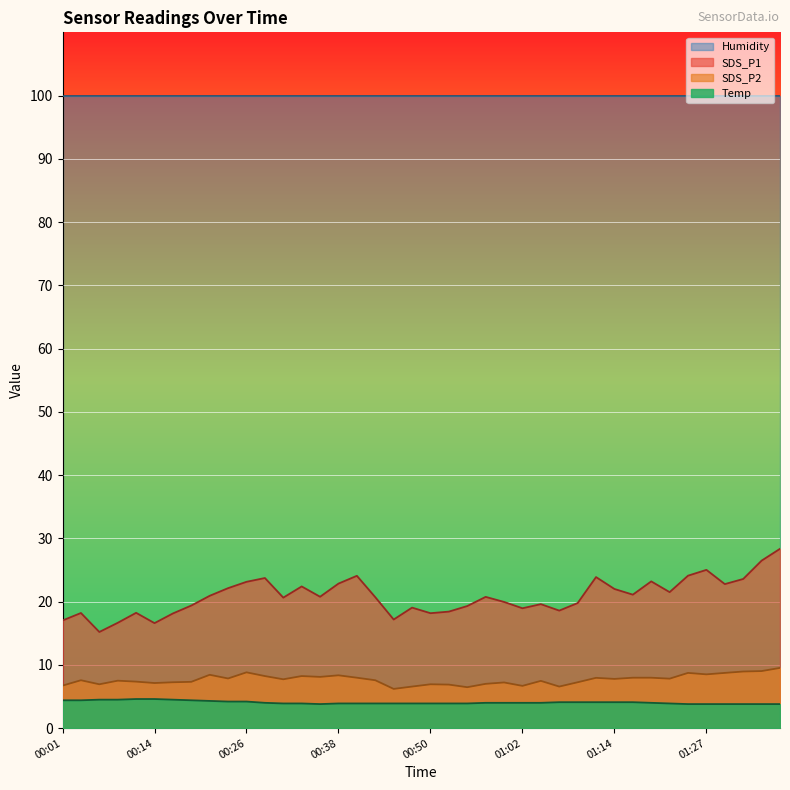

How many lines are shown in the chart?

4